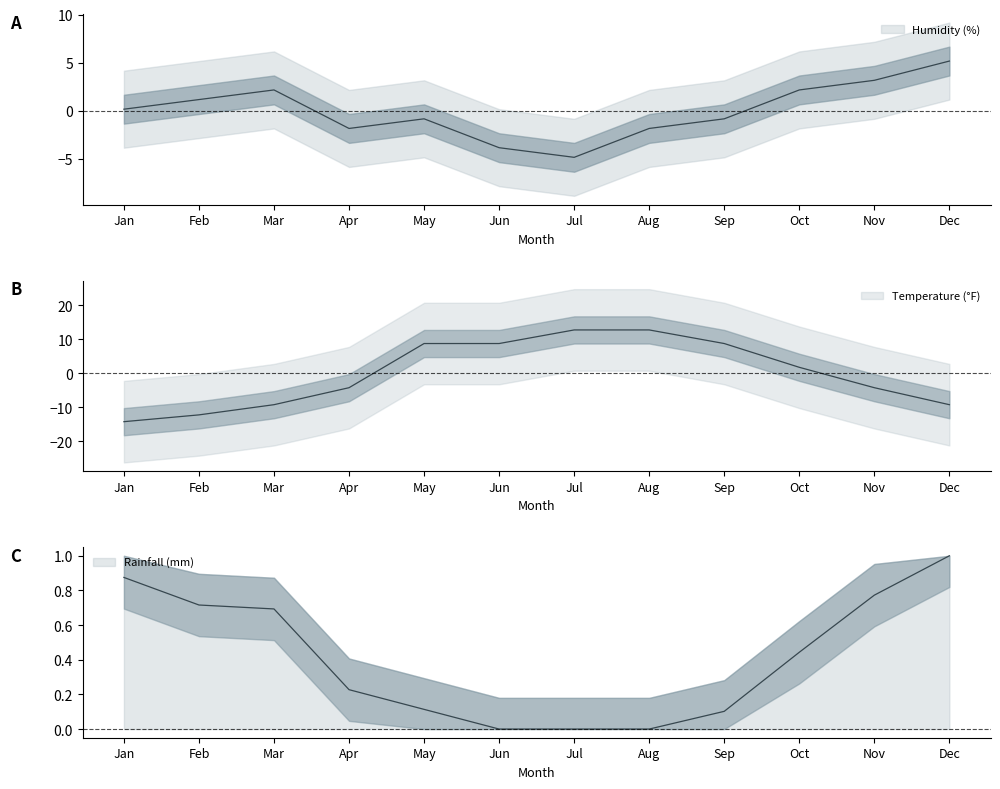

Reading left to right, extract all data points from this chart.

Humidity (%): 0.2	1.2	2.2	-1.8	-0.8	-3.8	-4.8	-1.8	-0.8	2.2	3.2	5.2
Temperature (°F): -14.2	-12.2	-9.2	-4.2	8.8	8.8	12.8	12.8	8.8	1.8	-4.2	-9.2
Rainfall (mm): 0.9	0.7	0.7	0.2	0.1	0.0	0.0	0.0	0.1	0.4	0.8	1.0